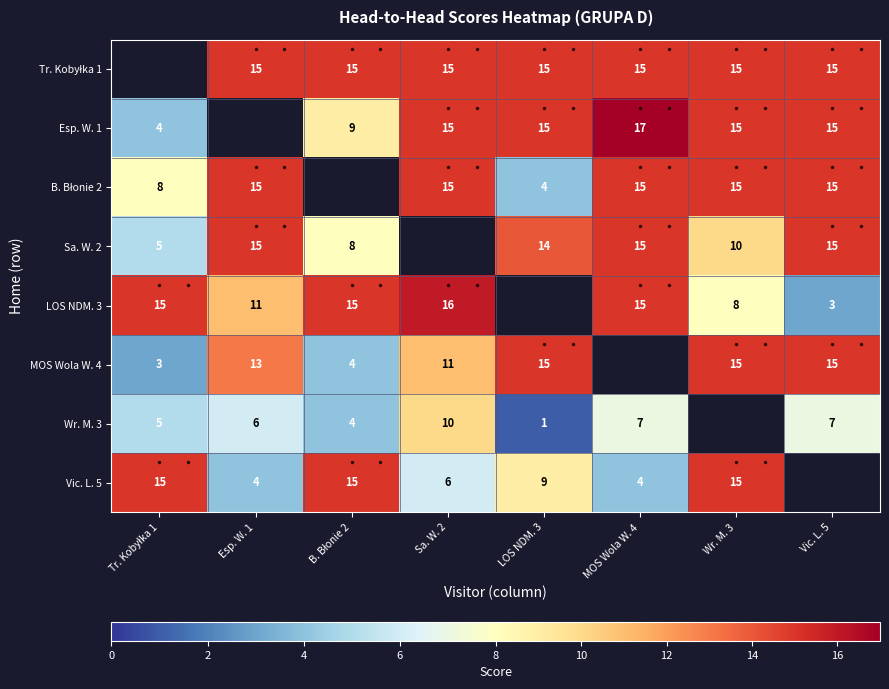

What is the smallest value displayed?

1.0